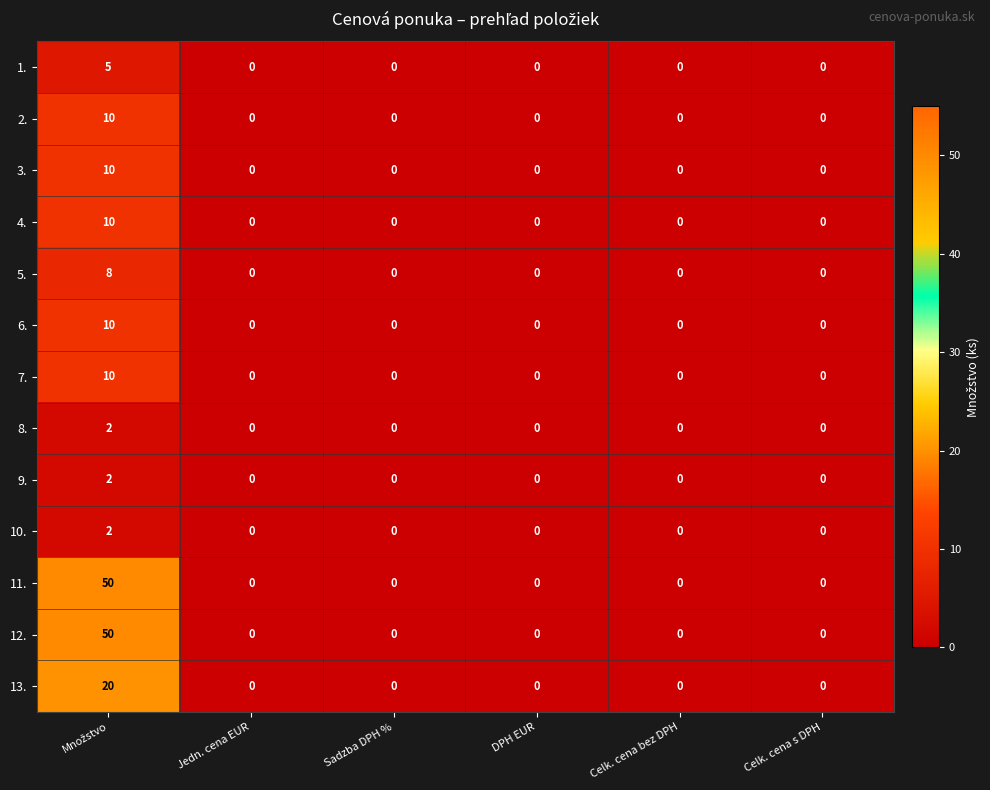

What is the sum of all 4. values?

10